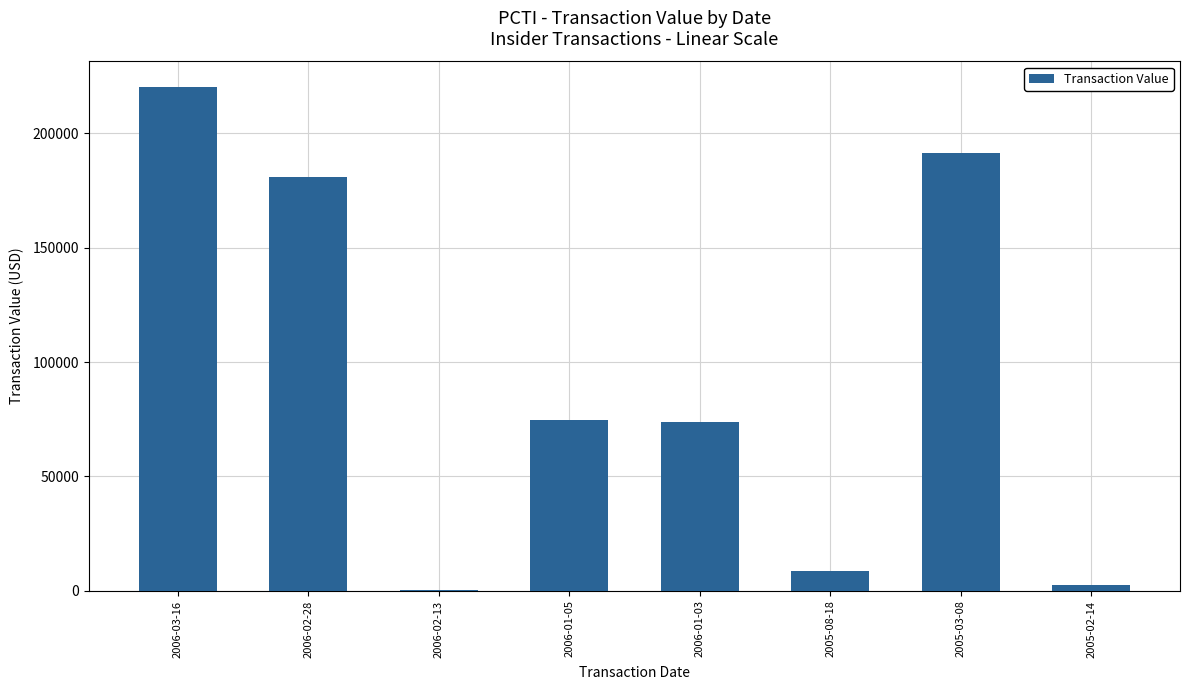

What is the maximum value shown in the chart?

220480